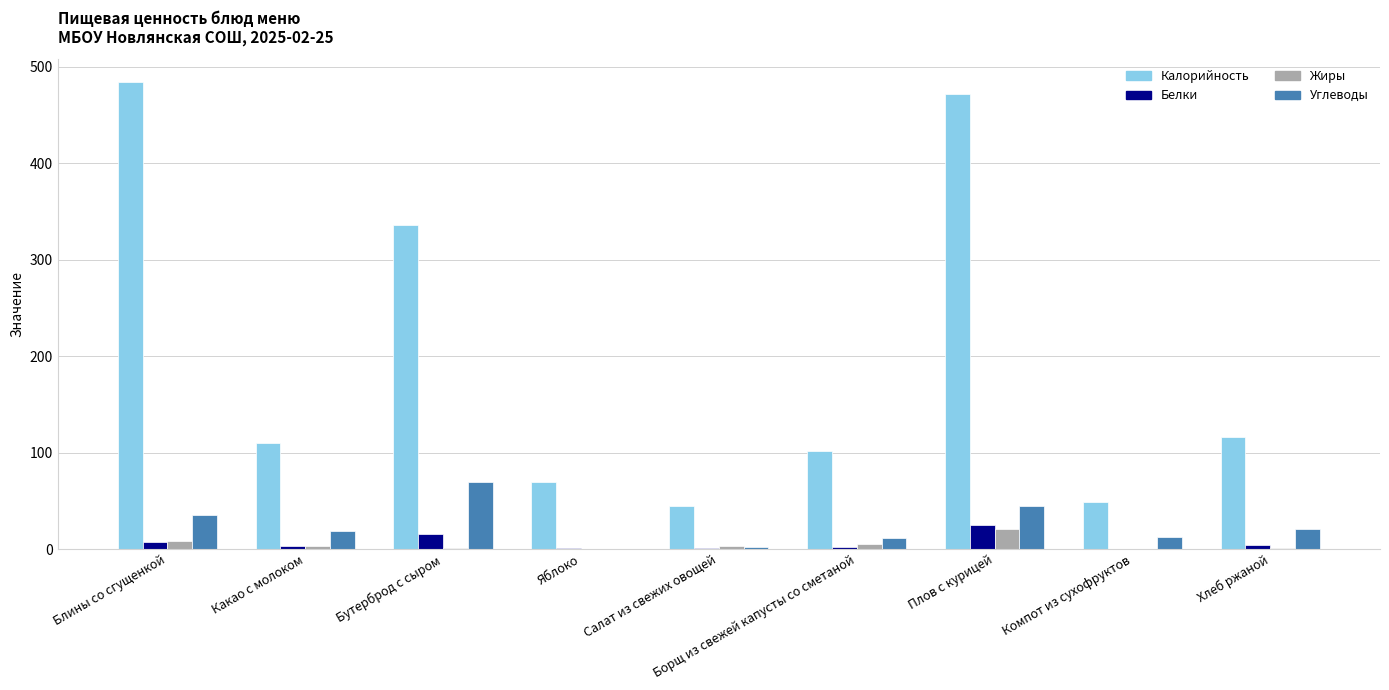

At which category is the sum across all series the highest?

Плов с курицей